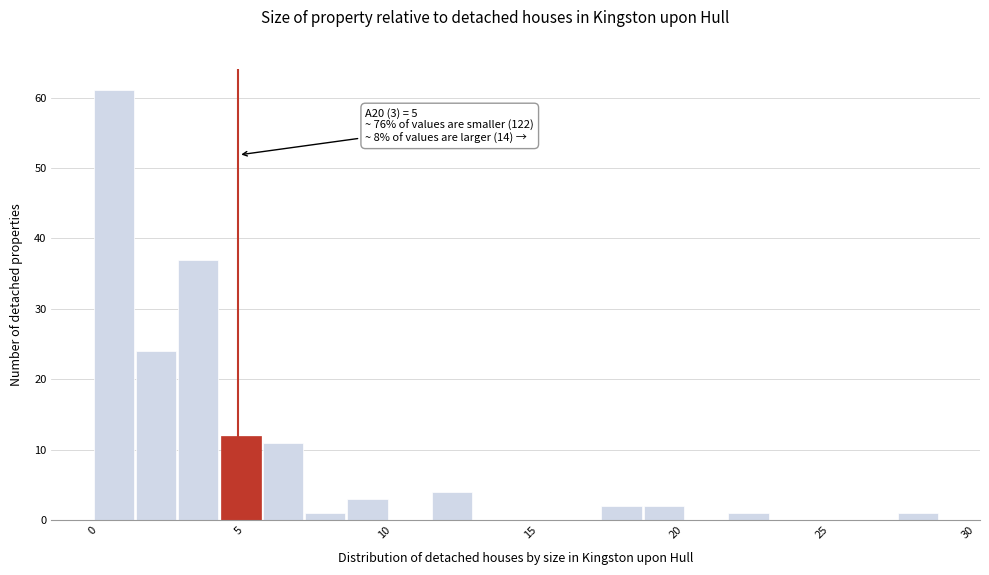

Read against the x-axis, roughly where is the centre of the tallest bar?

0.5